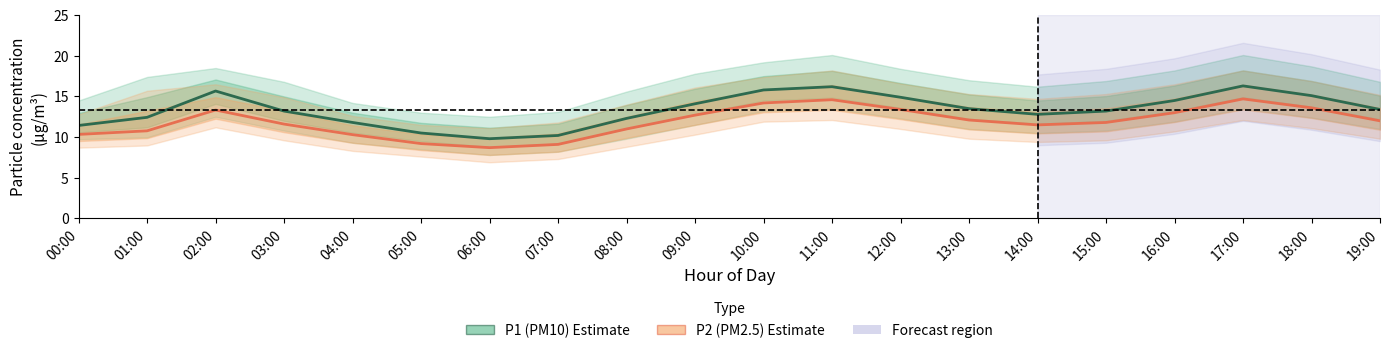

What is the label of the 16th point from the right?

04:00